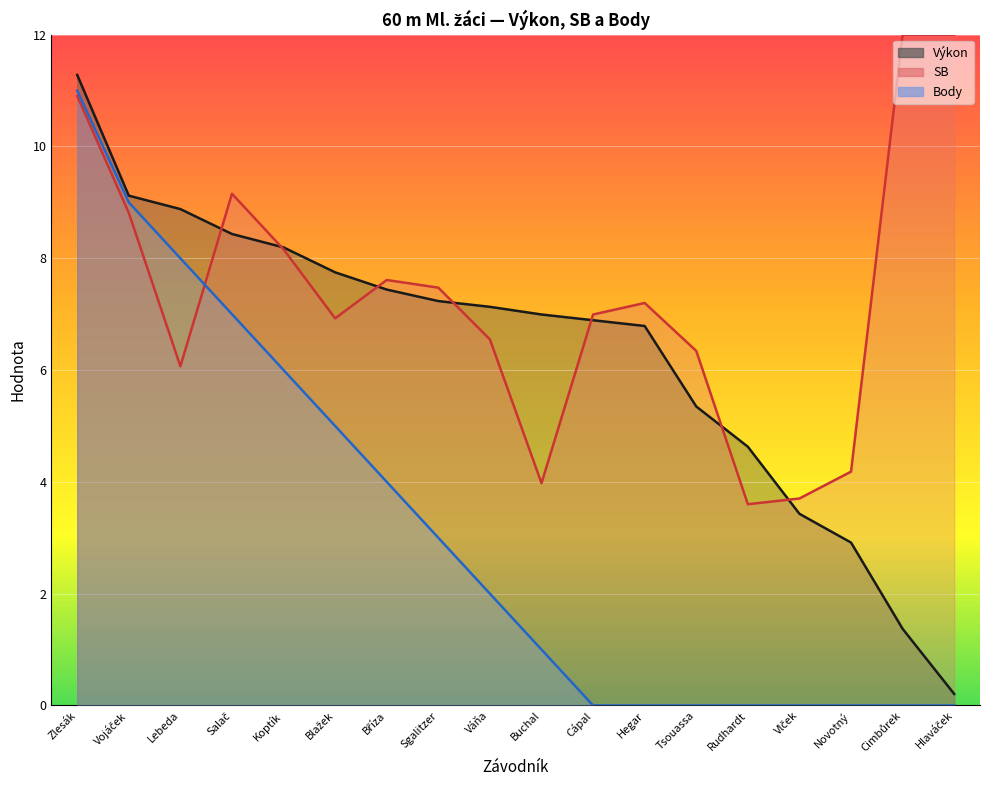

Which series has the widest spread of values?

Výkon